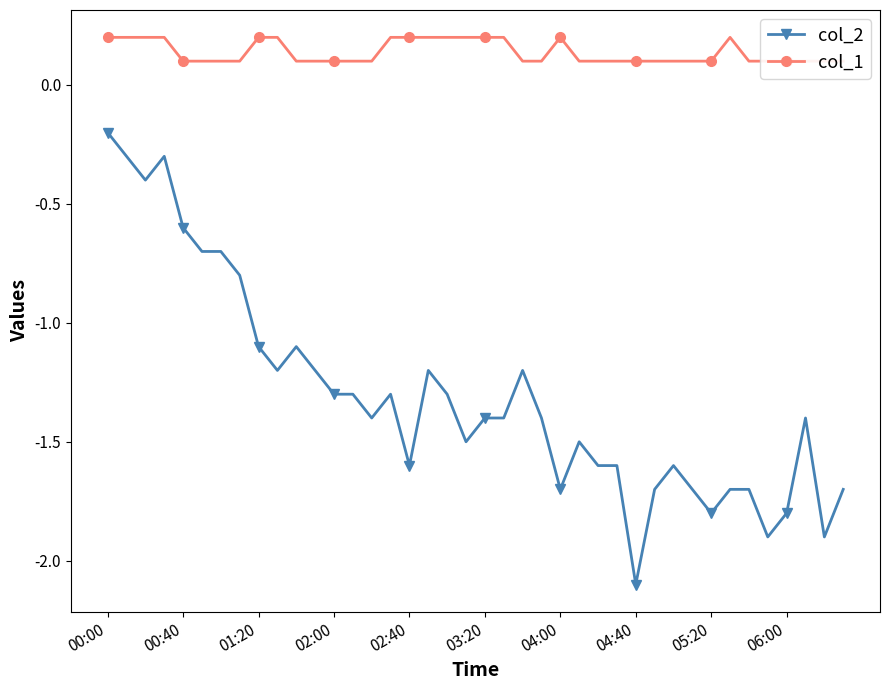

Which series has the widest spread of values?

col_2